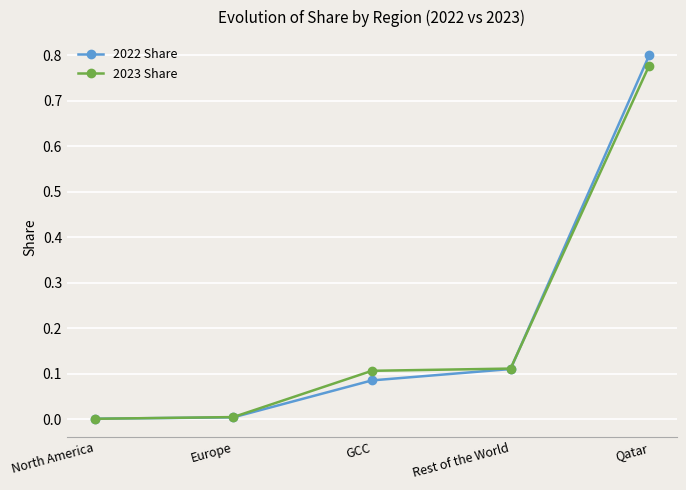

What is the label of the 5th point from the left?

Qatar